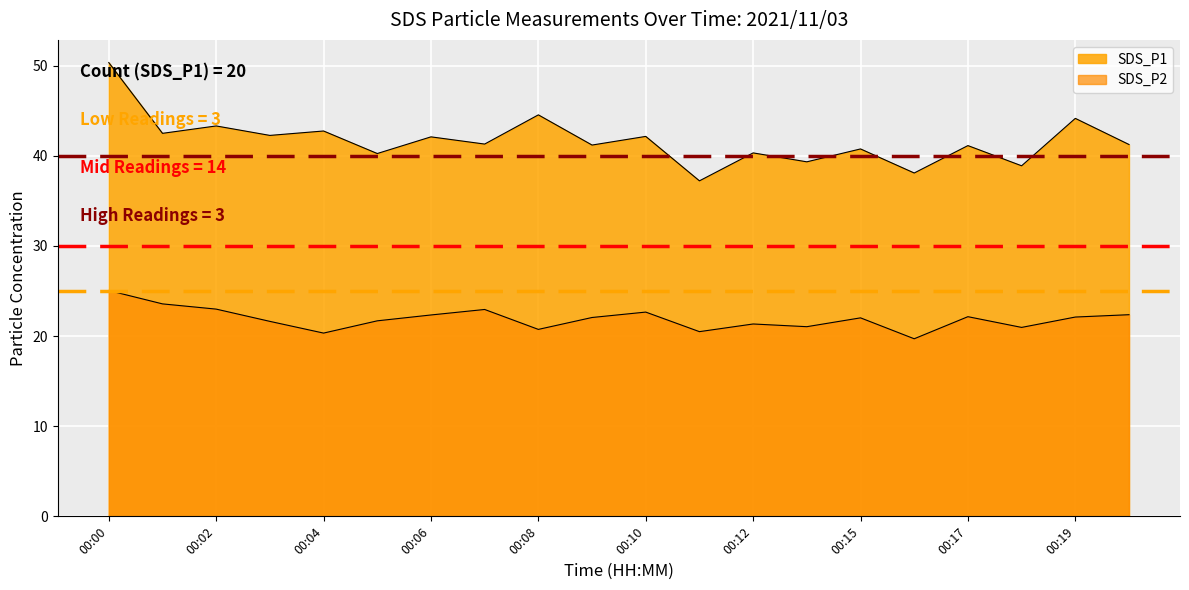

Count the number of data series in this chart.

2